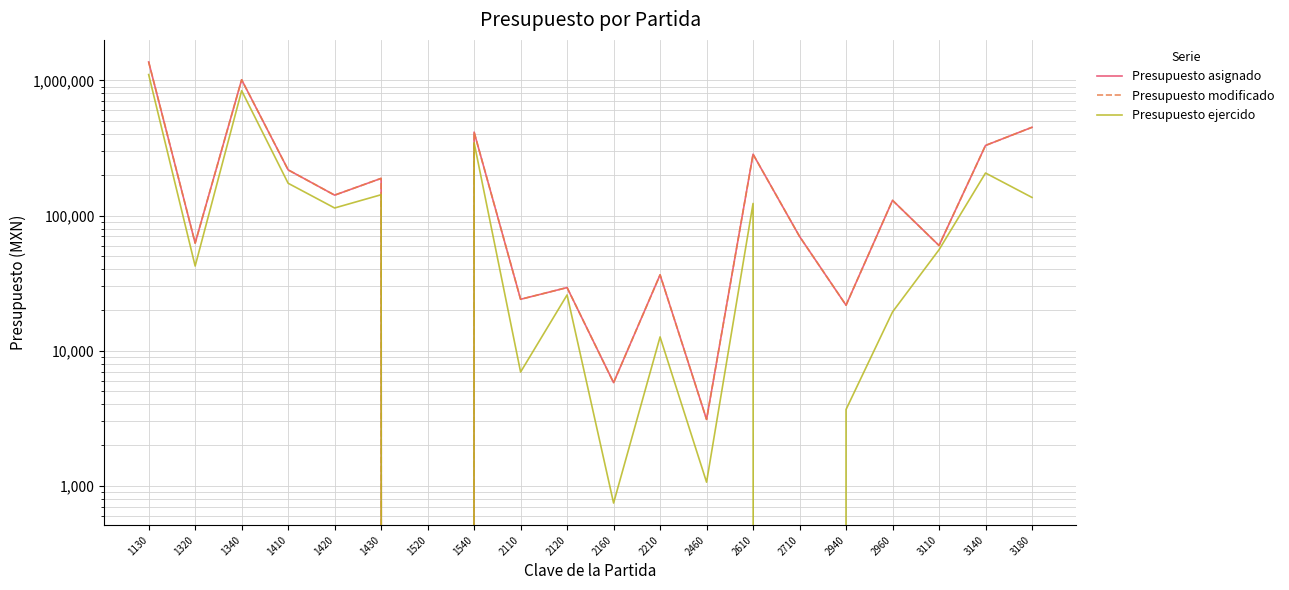

At which category does the chart reach its peak across all series?

1130